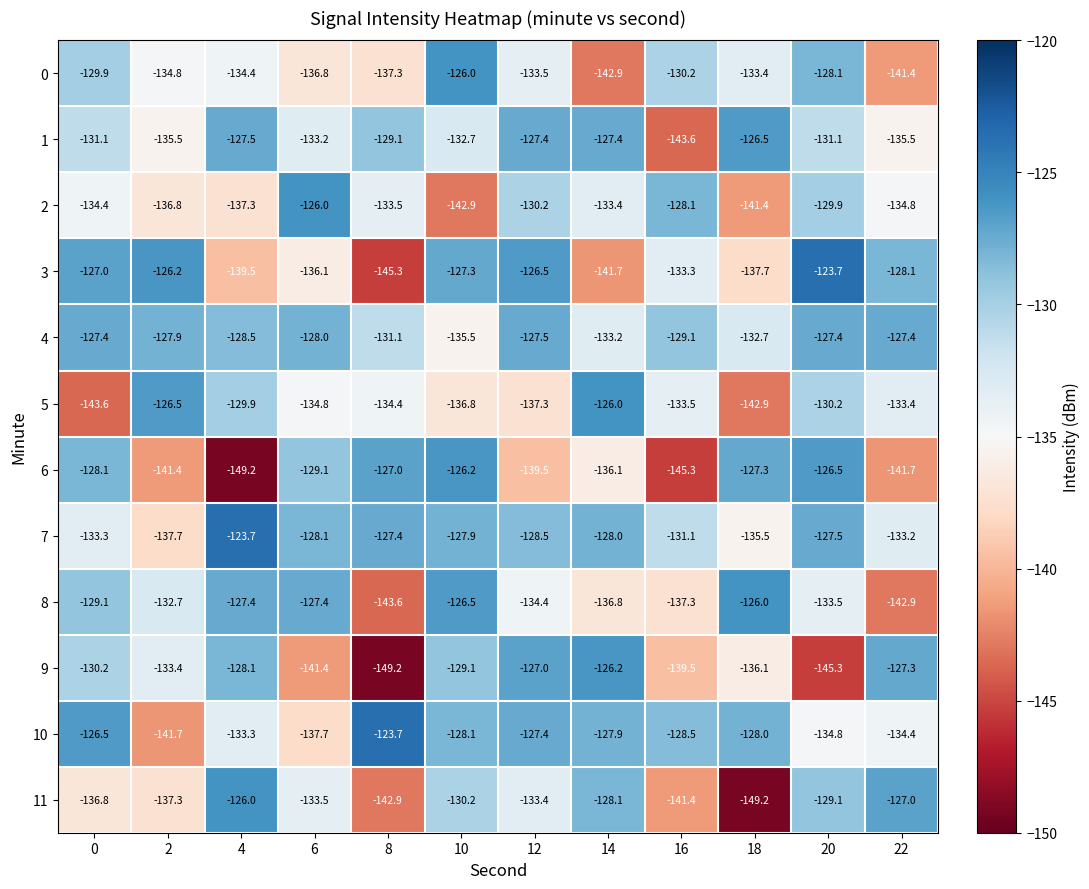

List the labels in order of 11 value, smallest first.

18, 8, 16, 2, 0, 6, 12, 10, 20, 14, 22, 4